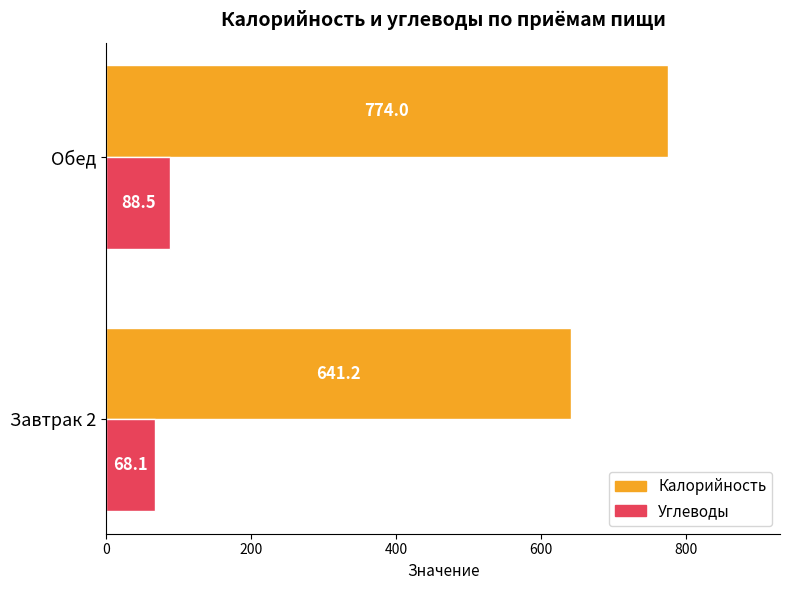

Which category has the highest value in the Калорийность series?

Обед